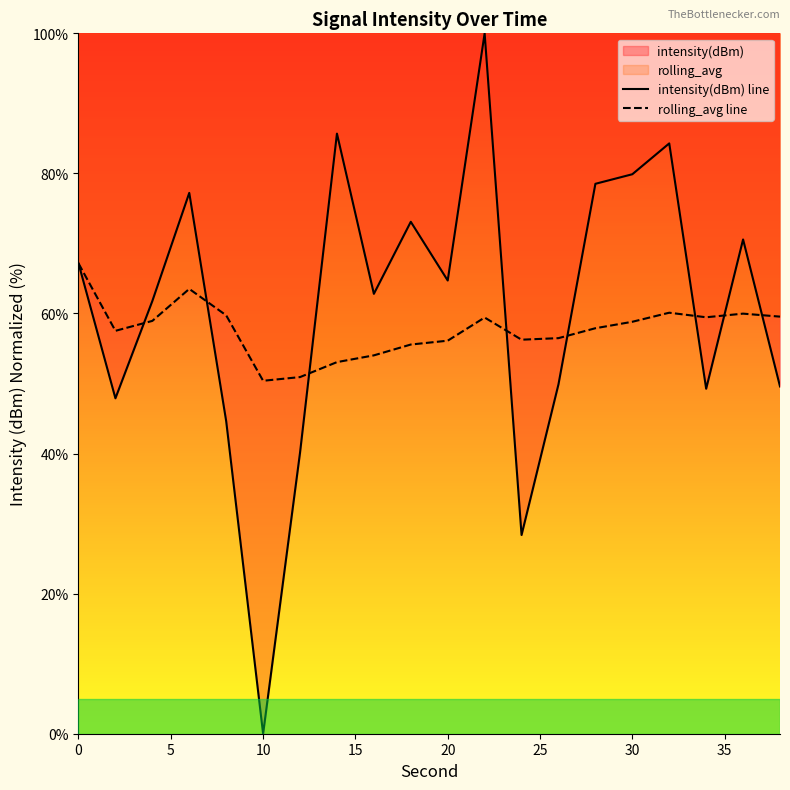

Which series has the widest spread of values?

intensity(dBm) line